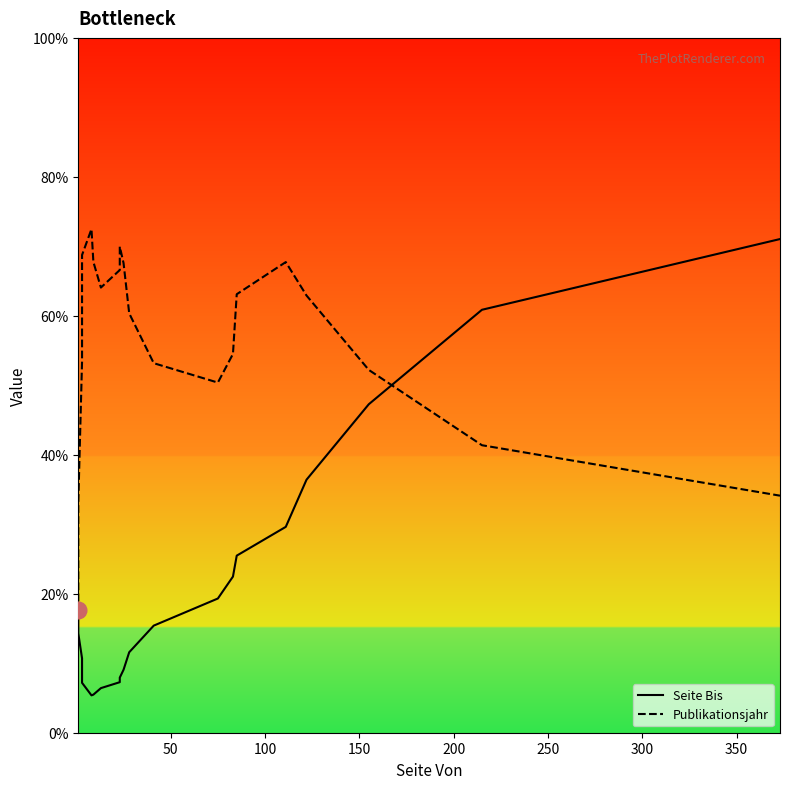

The value of Seite Bis at 100 is 18.8. True or false?

False